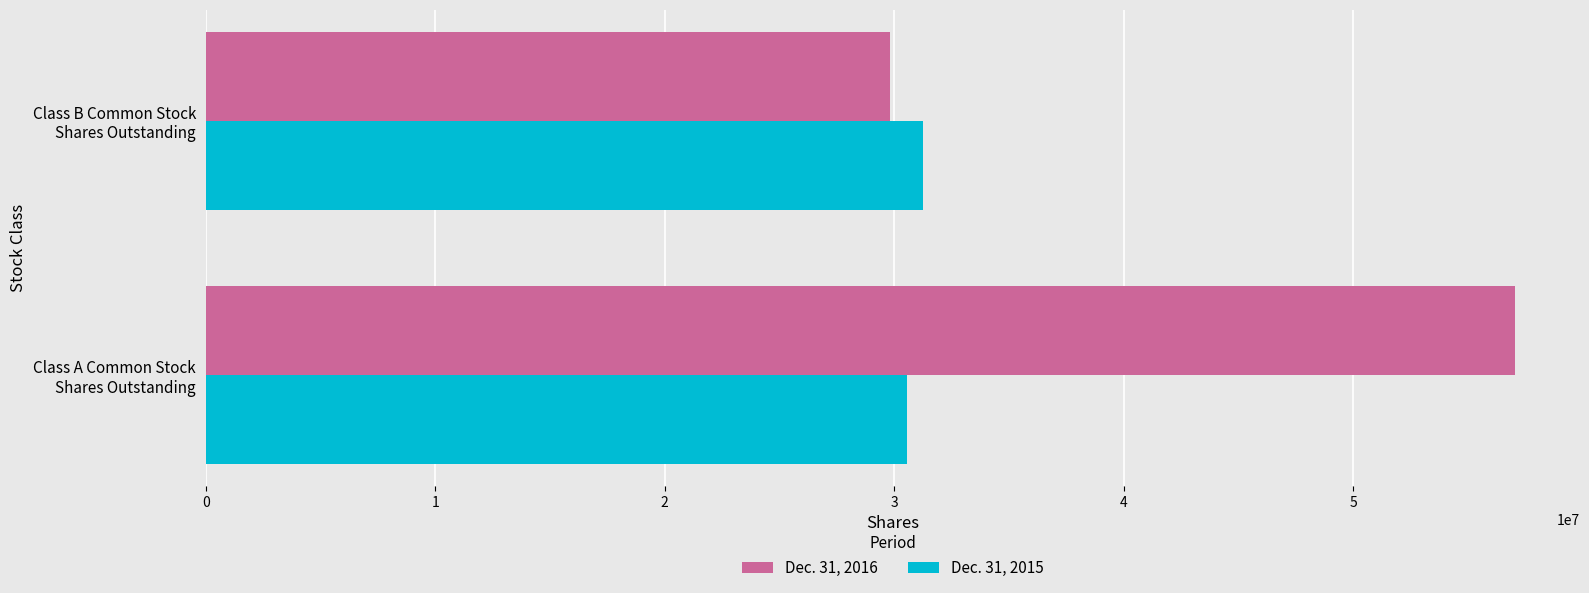

How many data points in Dec. 31, 2016 are less than 57025474?

1